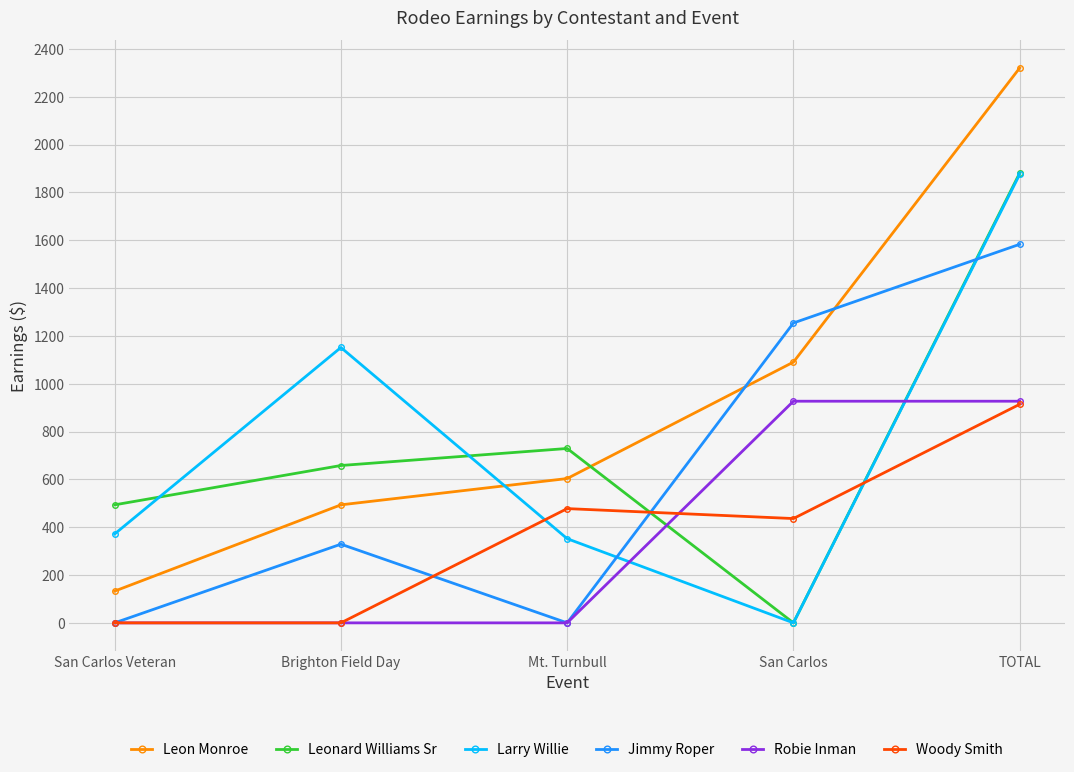

The Leon Monroe series shows 493.5 at Brighton Field Day. True or false?

True